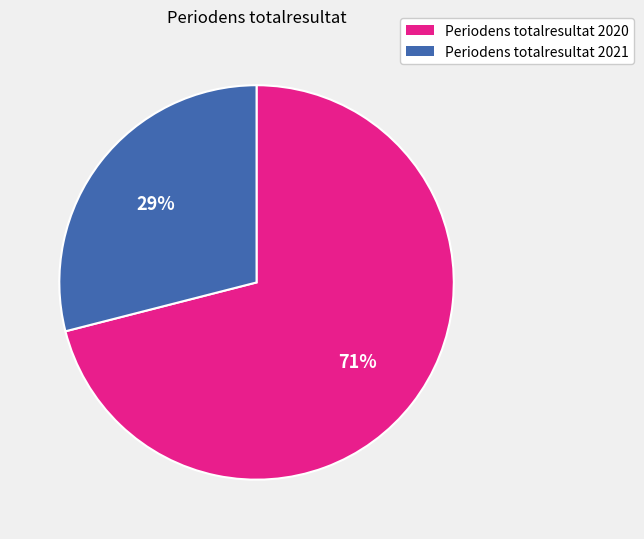

Rank the categories by value from highest to lowest.

Periodens totalresultat 2020, Periodens totalresultat 2021